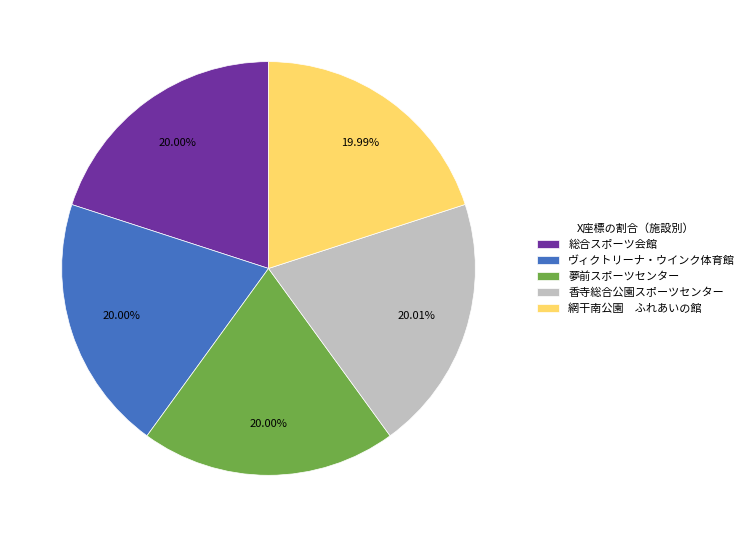

True or false: ヴィクトリーナ・ウインク体育館 accounts for 20% of the total.

True